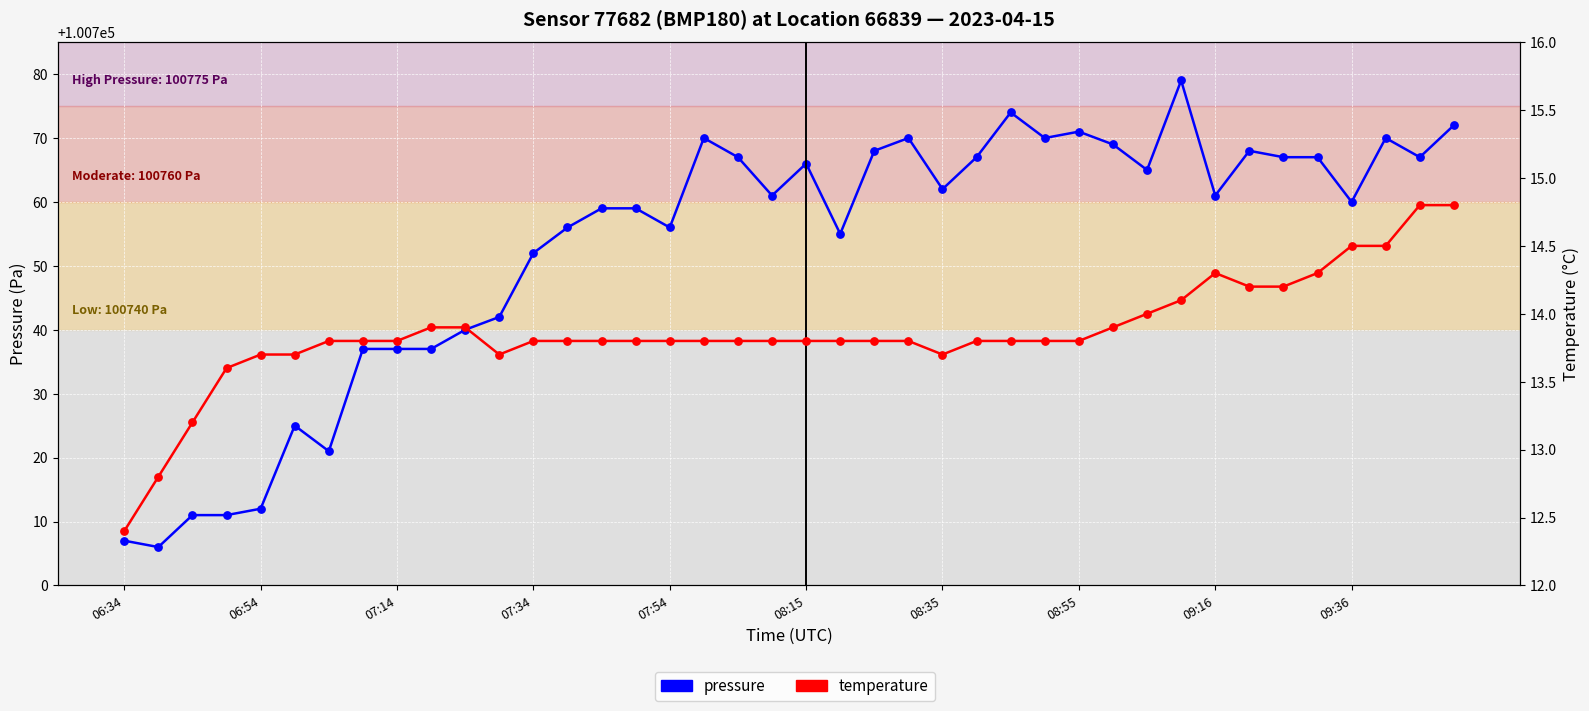

What are all the series names shown in the legend?

pressure, temperature